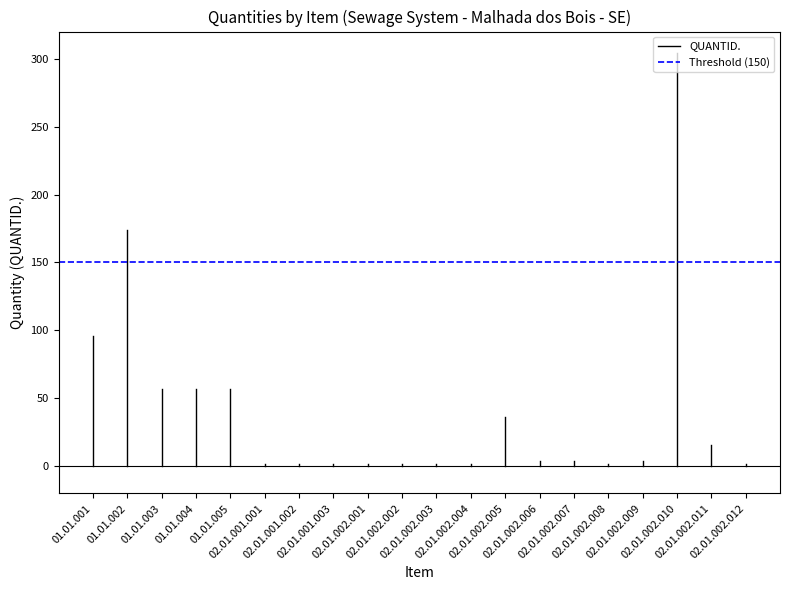

What is the sum of all Threshold (150) values?

300